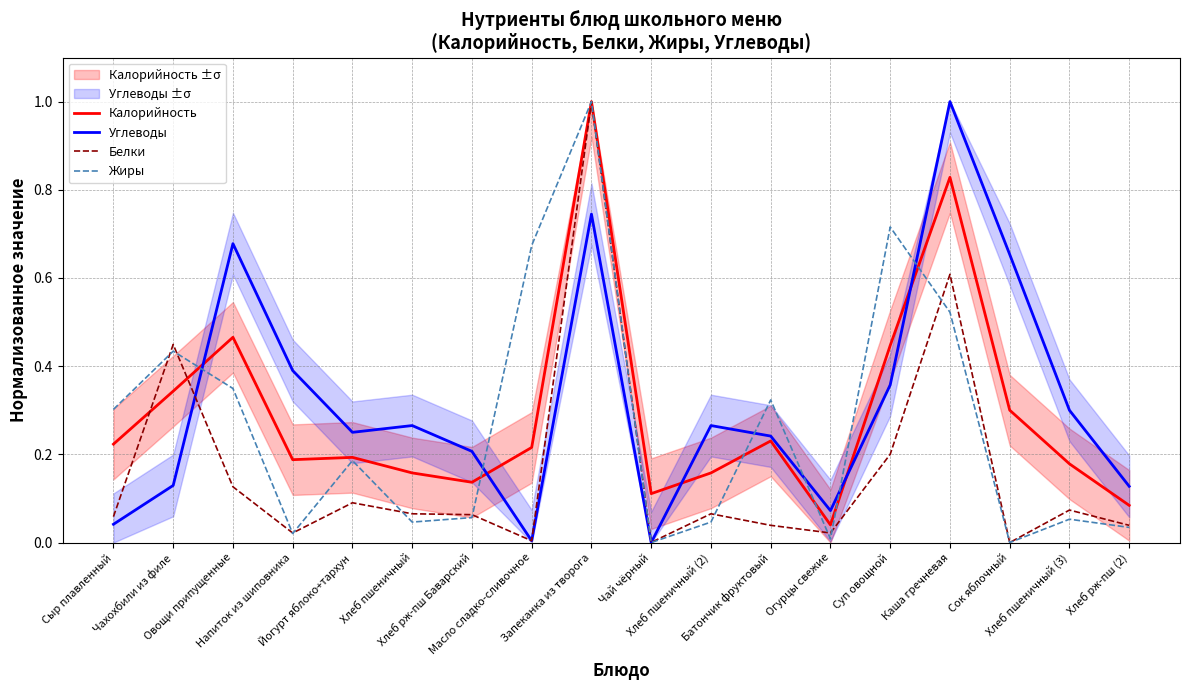

How many intersections are there between Углеводы and Калорийность?

5